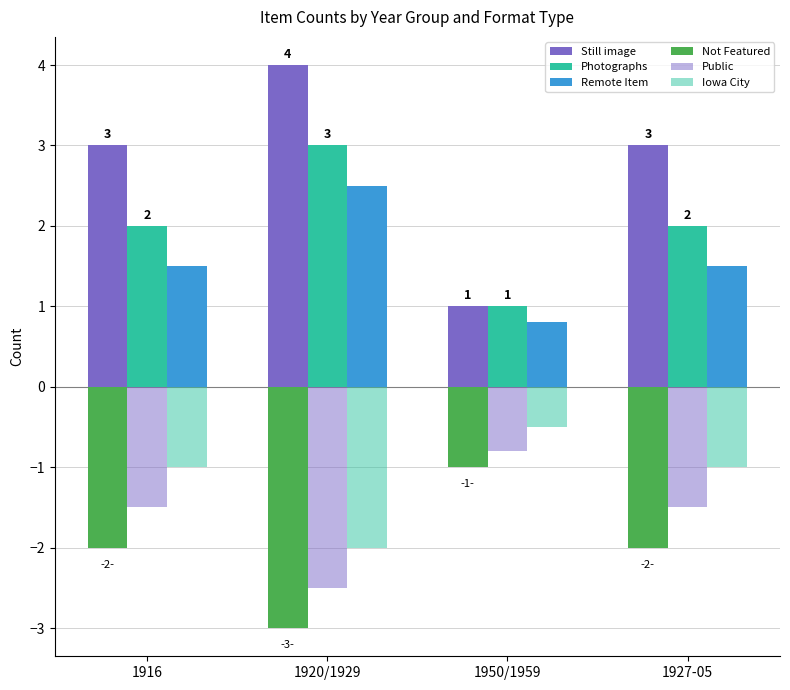

What is the difference between the Still image values at 1916 and 1950/1959?

2.0